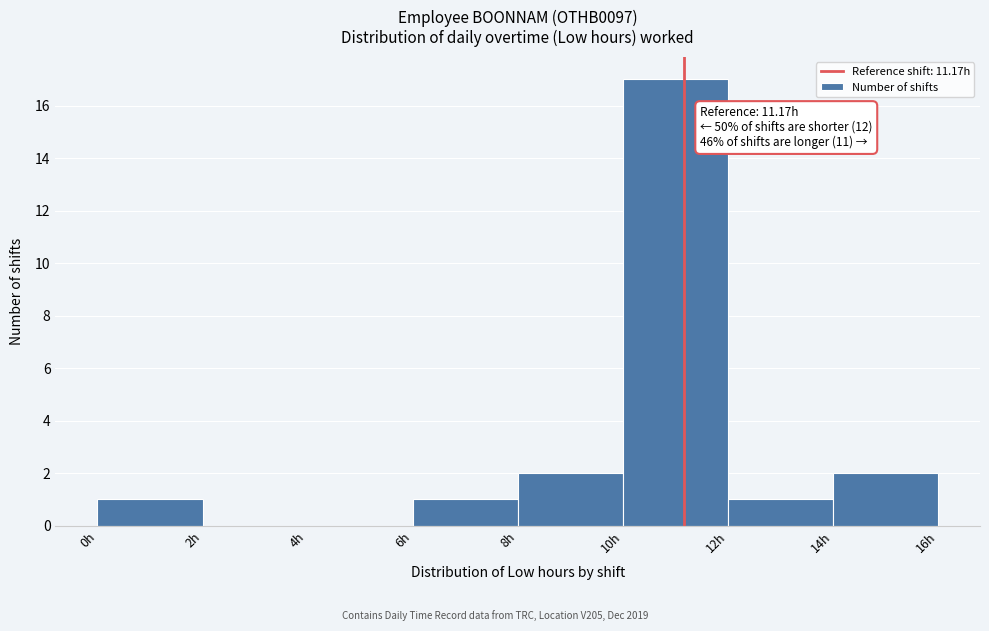

Which range on the x-axis has the tallest bar?

10 to 12